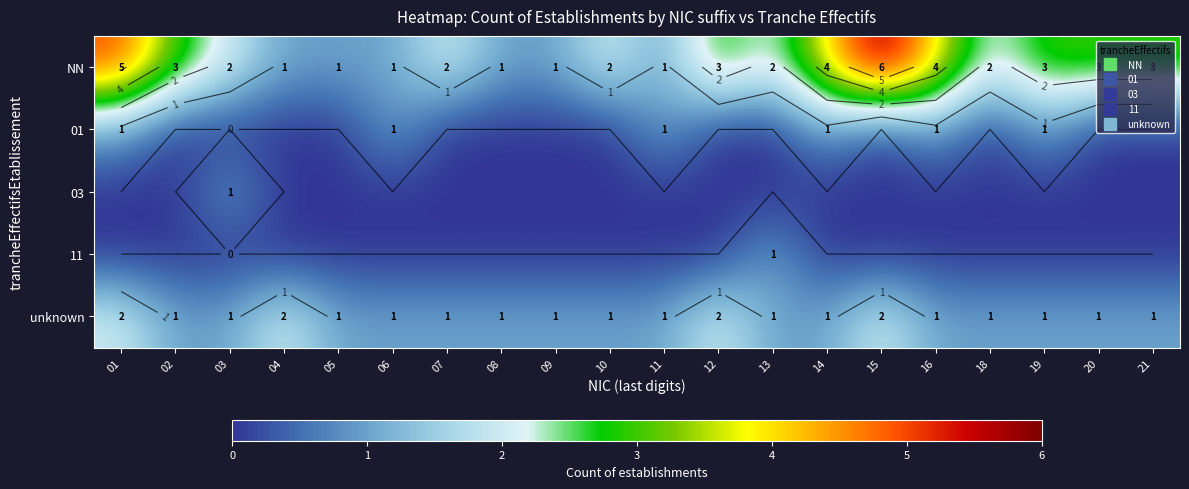

The 11 series shows 0 at 19. True or false?

True